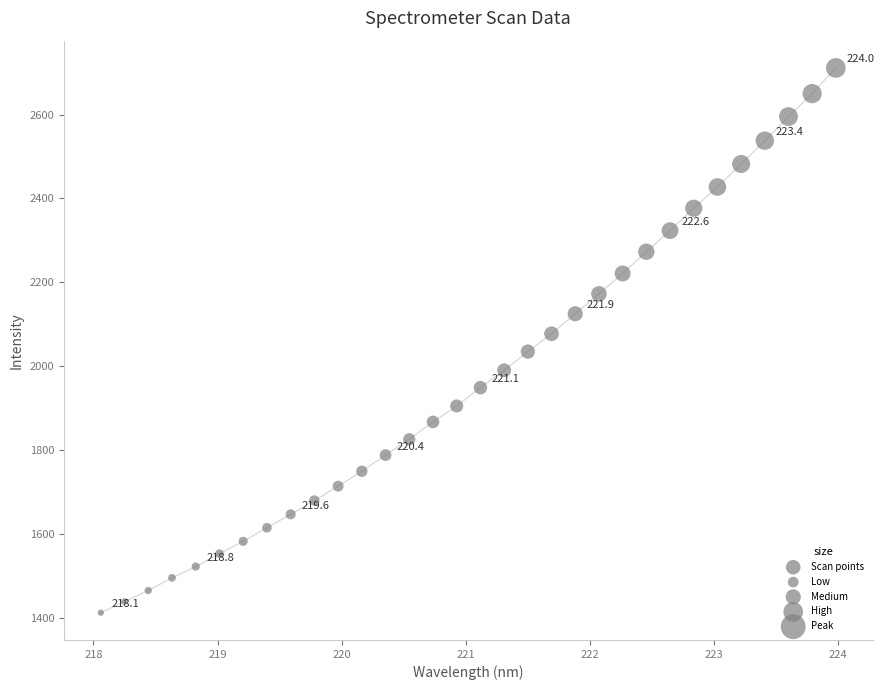

What is the range of X values (max minus min)?

5.9